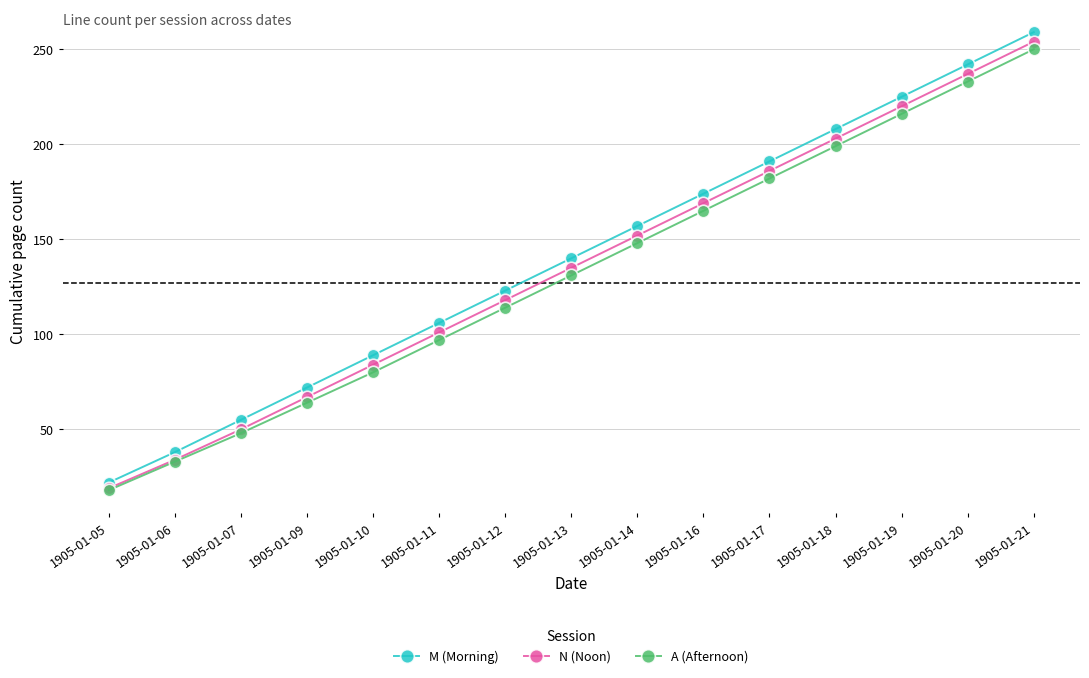

Rank the categories by N (Noon) value from highest to lowest.

1905-01-21, 1905-01-20, 1905-01-19, 1905-01-18, 1905-01-17, 1905-01-16, 1905-01-14, 1905-01-13, 1905-01-12, 1905-01-11, 1905-01-10, 1905-01-09, 1905-01-07, 1905-01-06, 1905-01-05